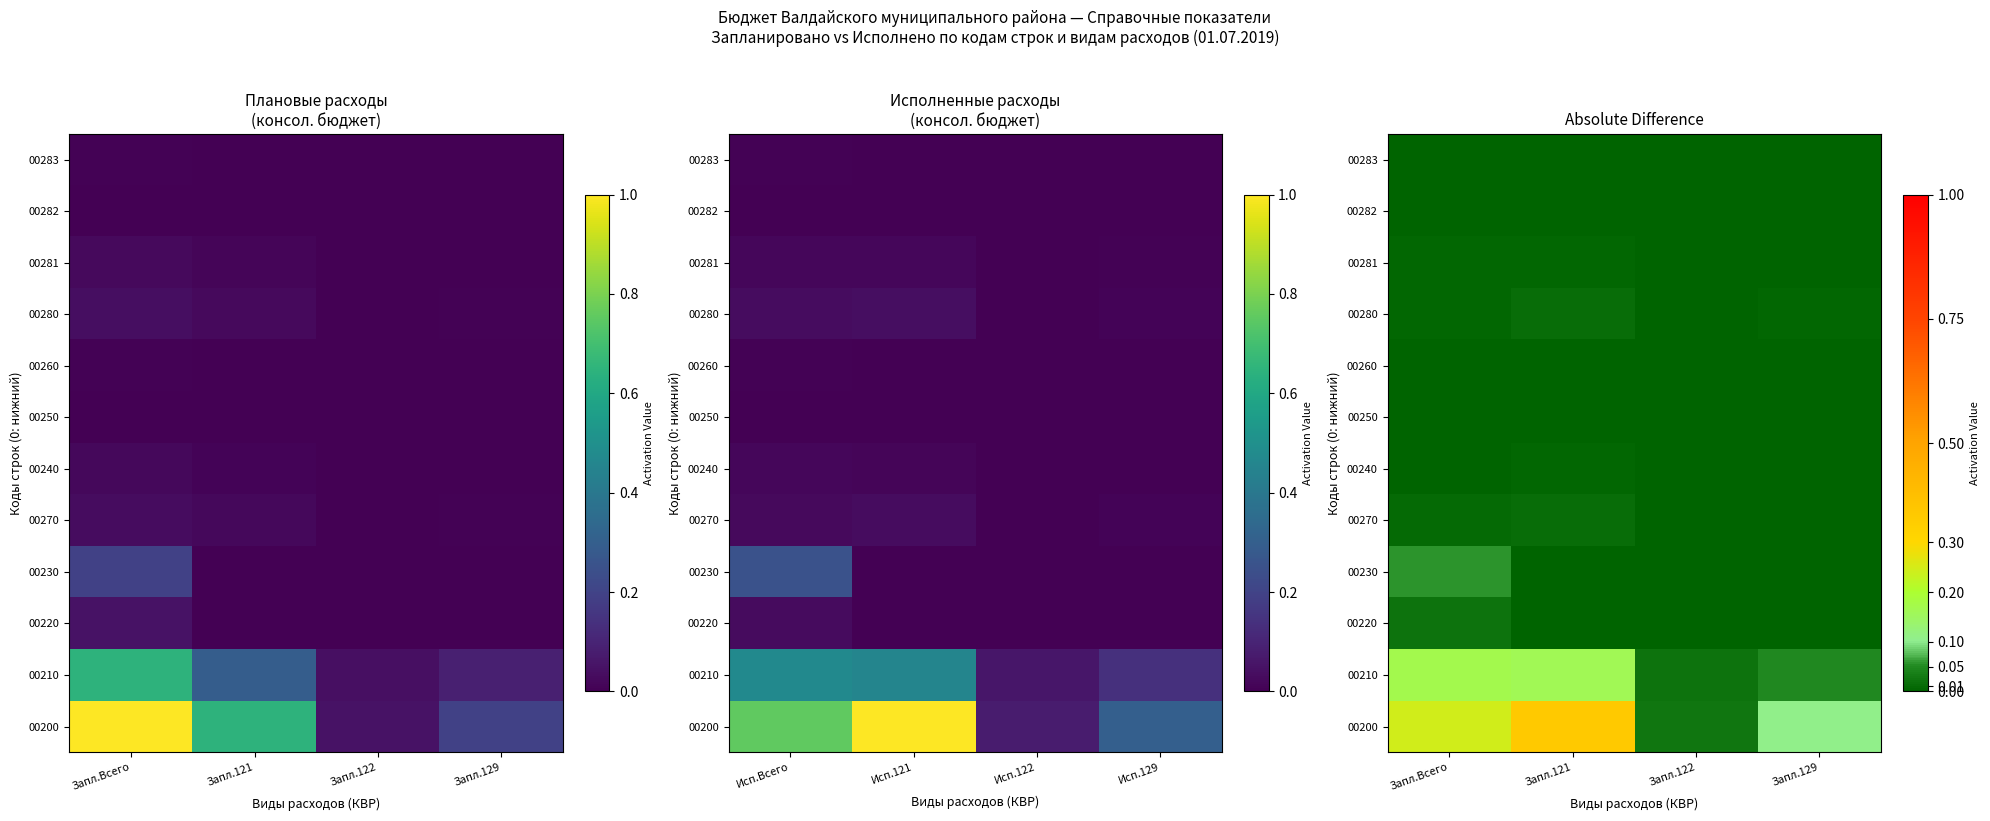

What is the difference between the second highest and minimum values in the 00200 series?

0.2